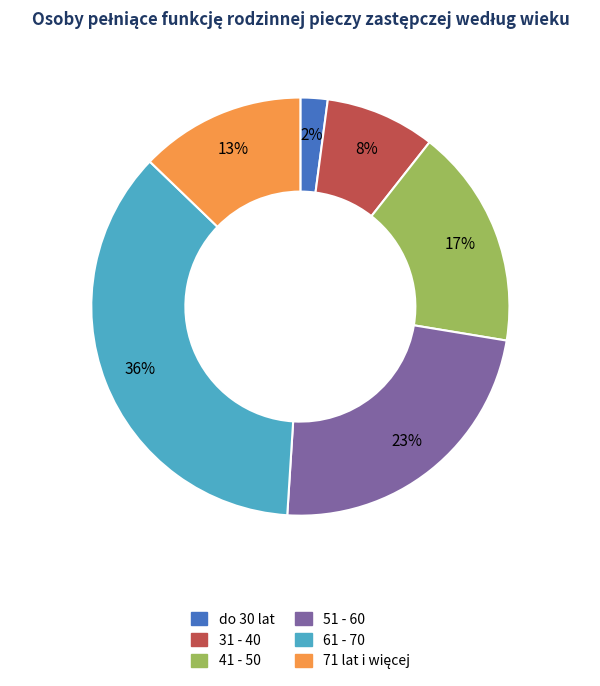

To the nearest percent, what is the average slice percentage?

17%